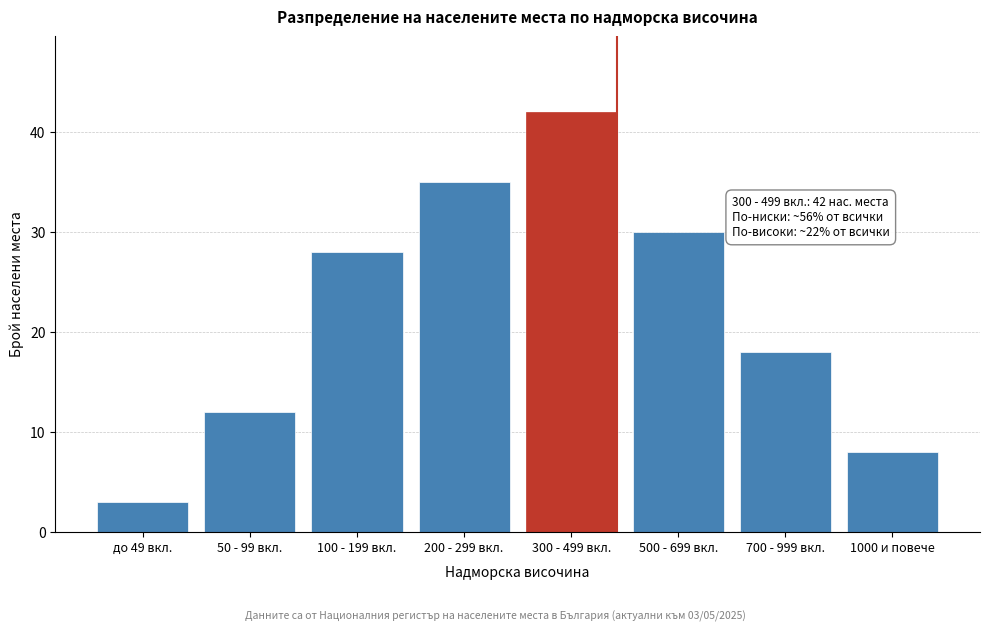

Reading right to left, transcribe all the data shown in this chart.

8	18	30	42	35	28	12	3